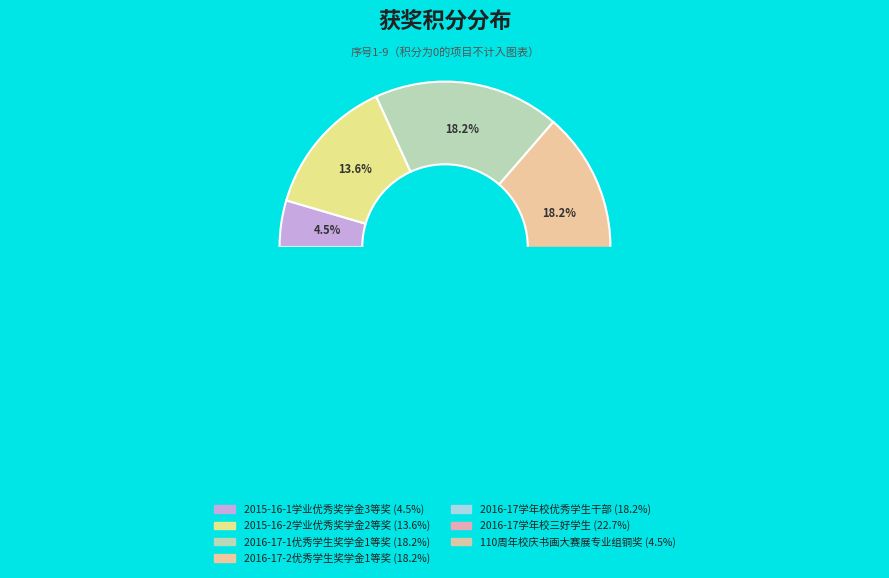

Which category has the biggest portion of the pie?

2016-17学年校三好学生